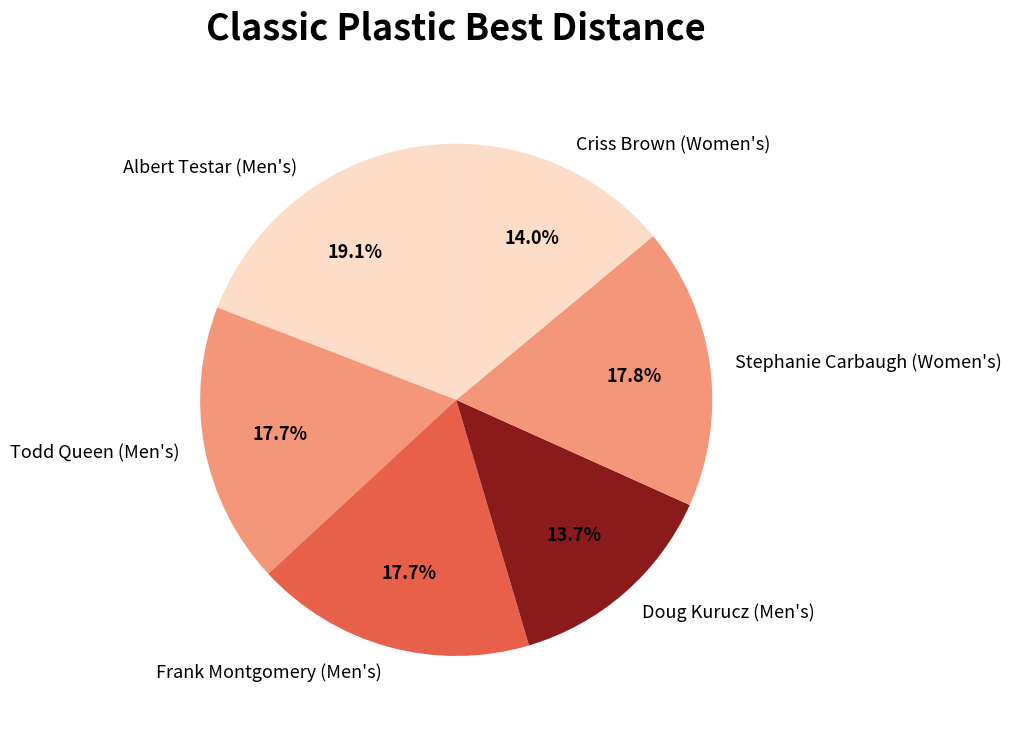

True or false: Criss Brown (Women's) accounts for 14% of the total.

True